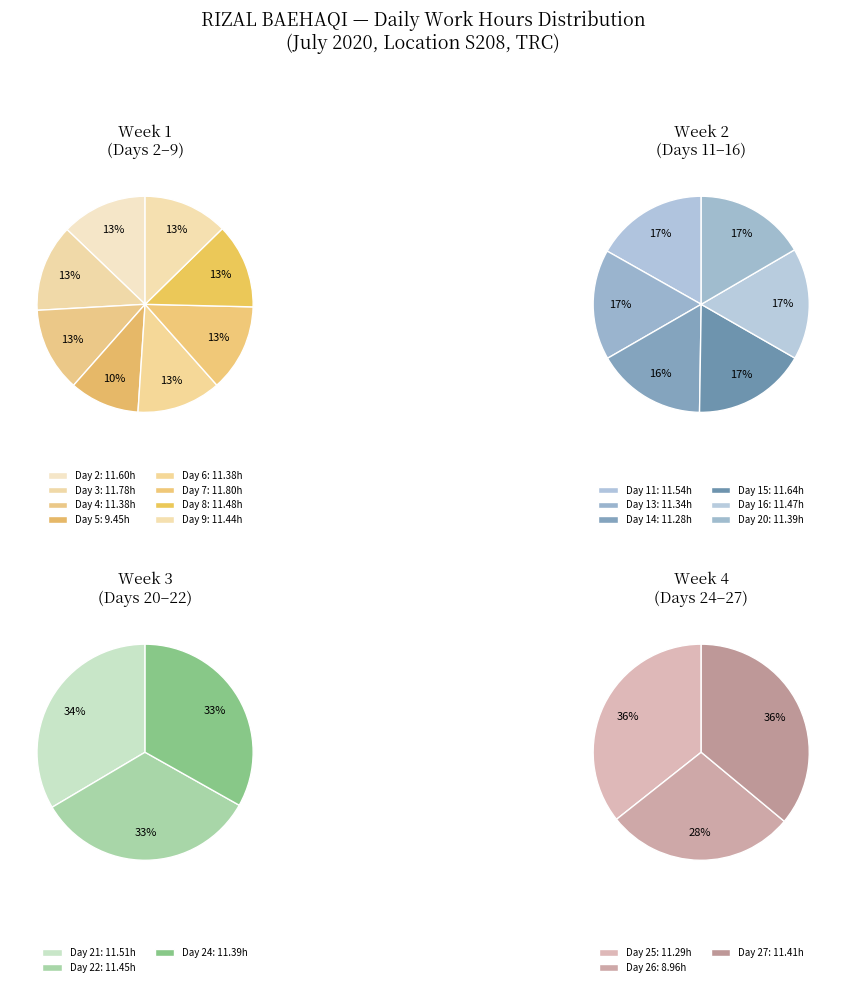

What percentage is NOT represented by Day 26?

96.0%